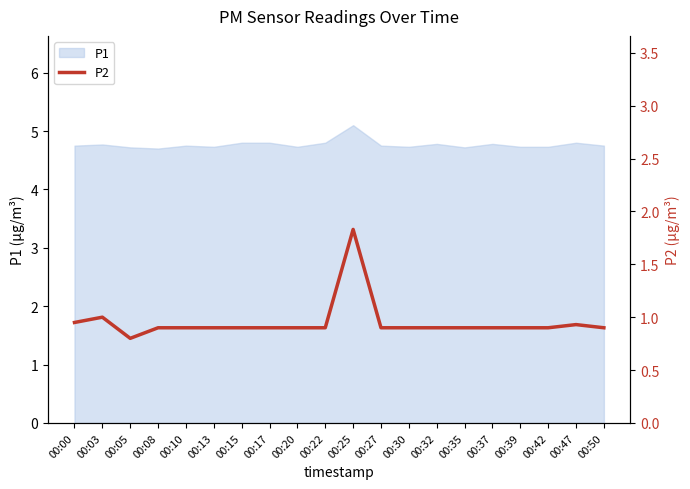

Which category has the lowest value across all series?

00:05